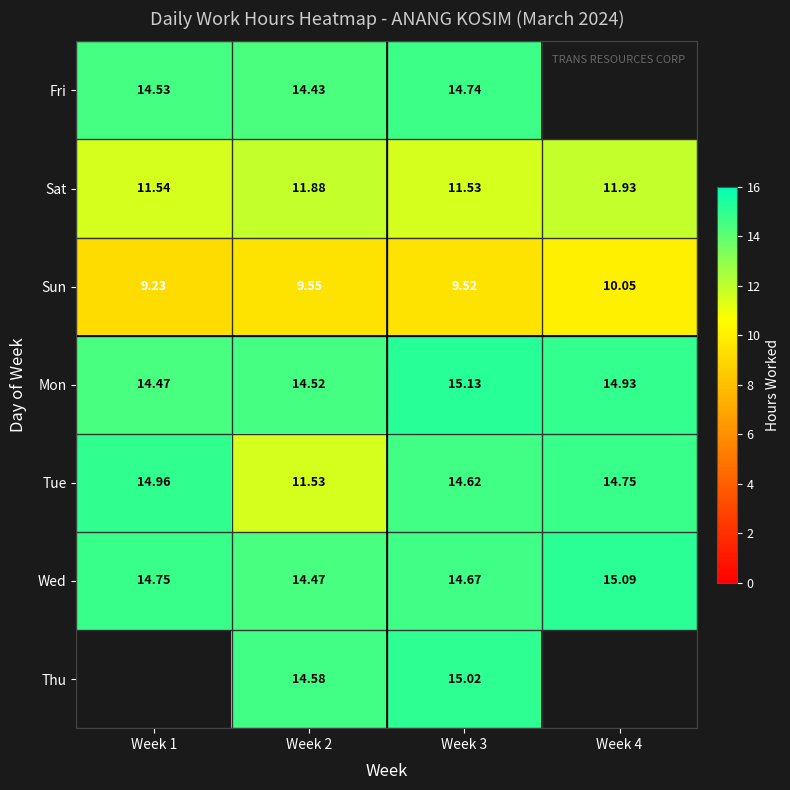

Is the value of Mon at Week 1 greater than the value of Tue at Week 4?

No